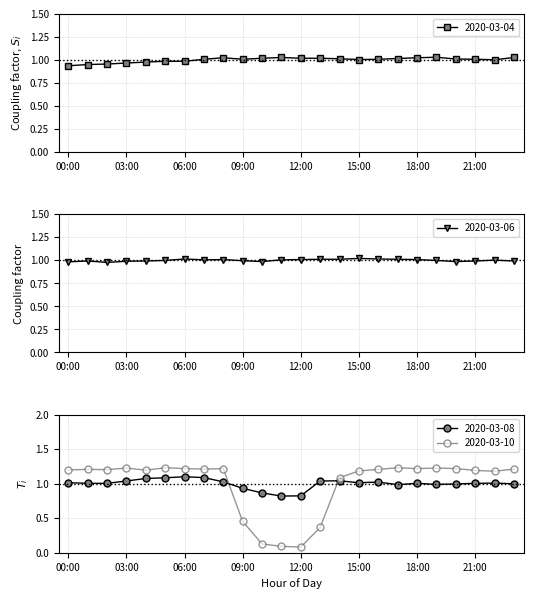

The 2020-03-10 CFS series shows 1.2 at 07:00. True or false?

True